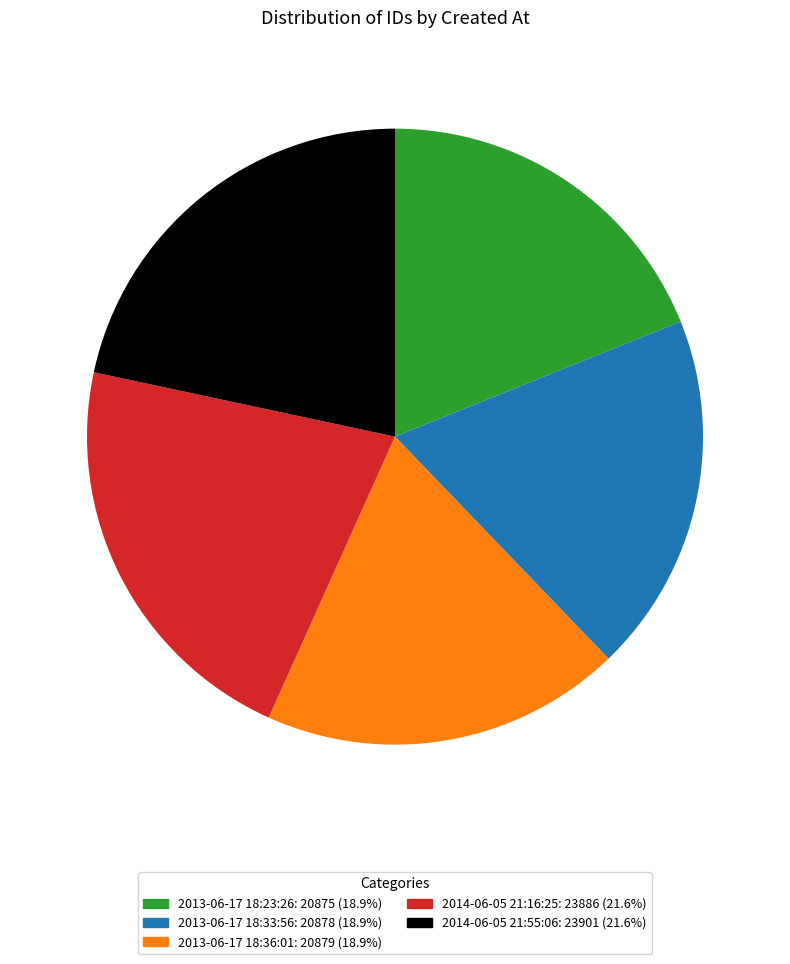

True or false: 2013-06-17 18:33:56 accounts for 19% of the total.

True